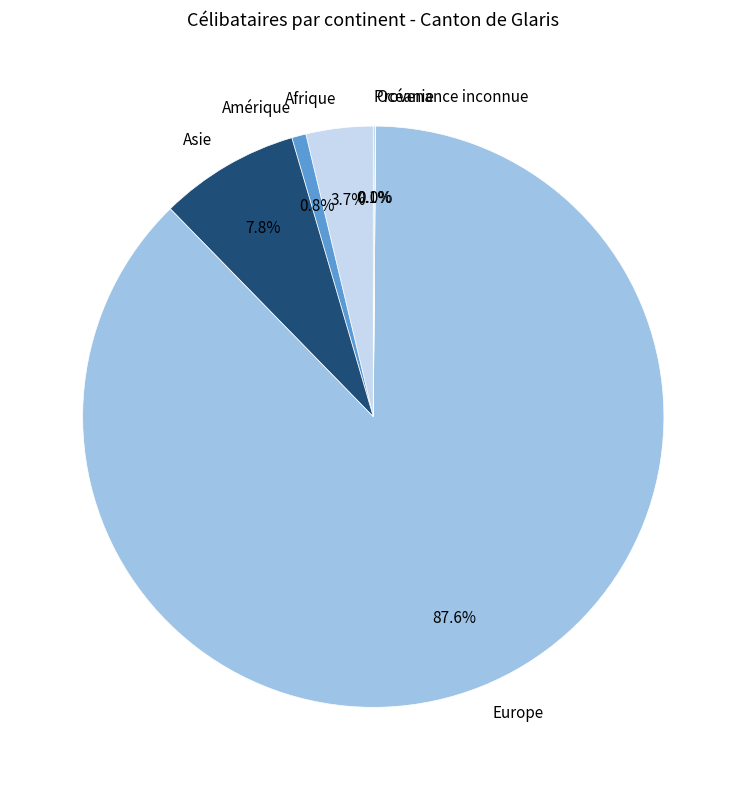

Which category has the biggest portion of the pie?

Europe